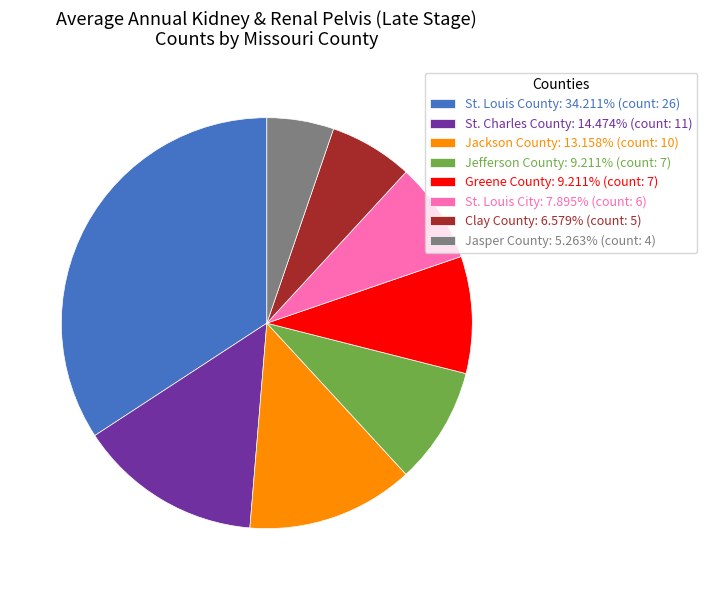

Which has a higher value, Clay County or St. Louis County?

St. Louis County